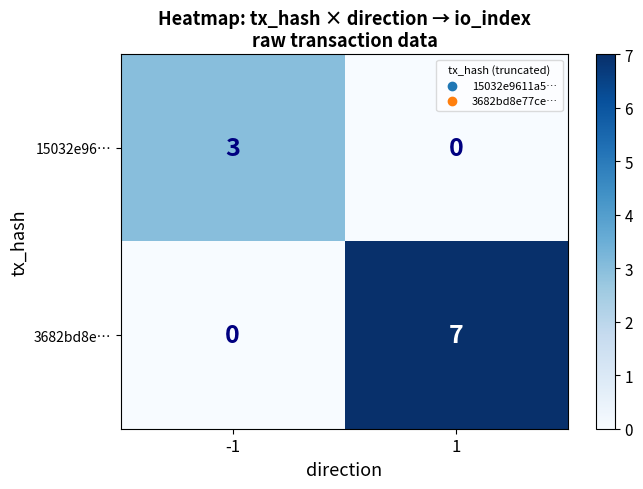

The value of 15032e96… at -1 is 3. True or false?

True